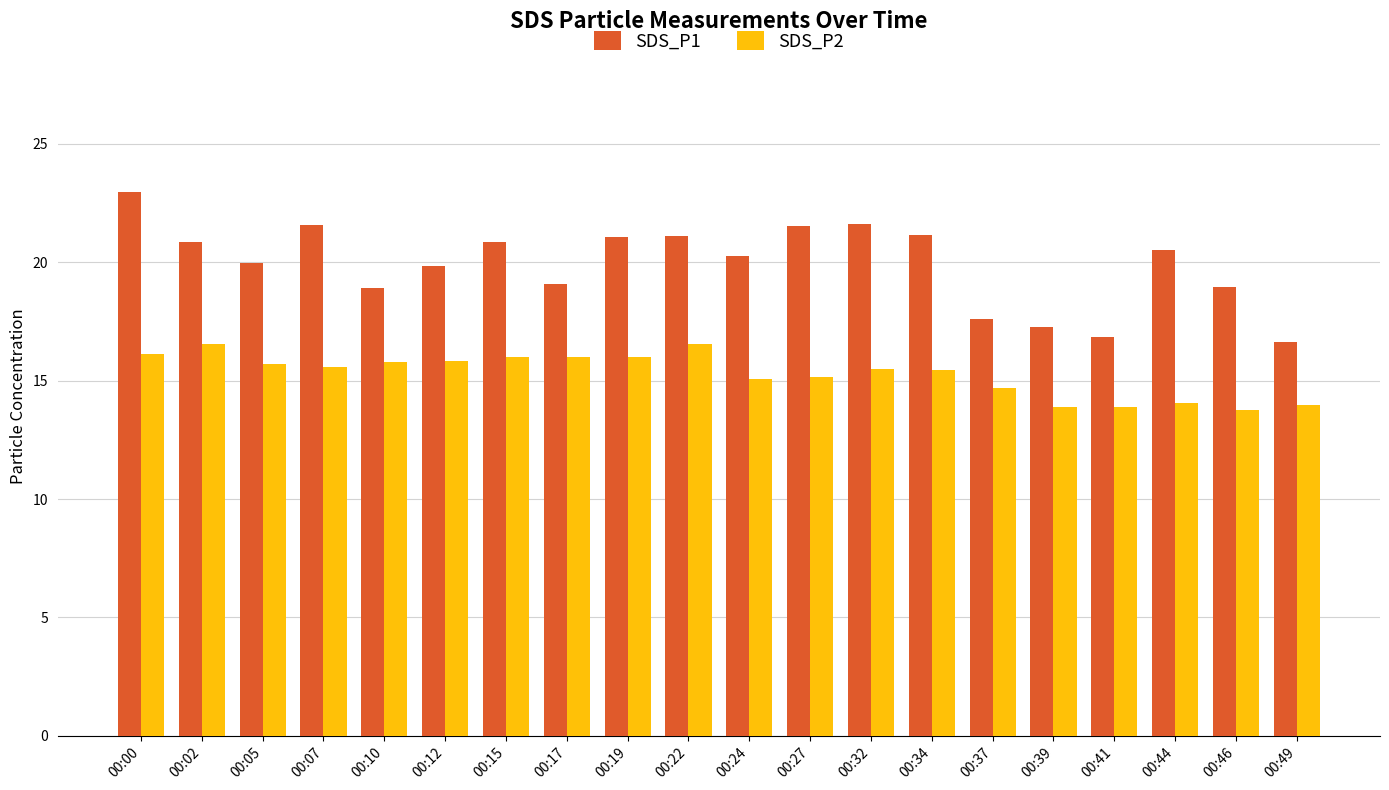

What is the sum of all SDS_P2 values?

305.6